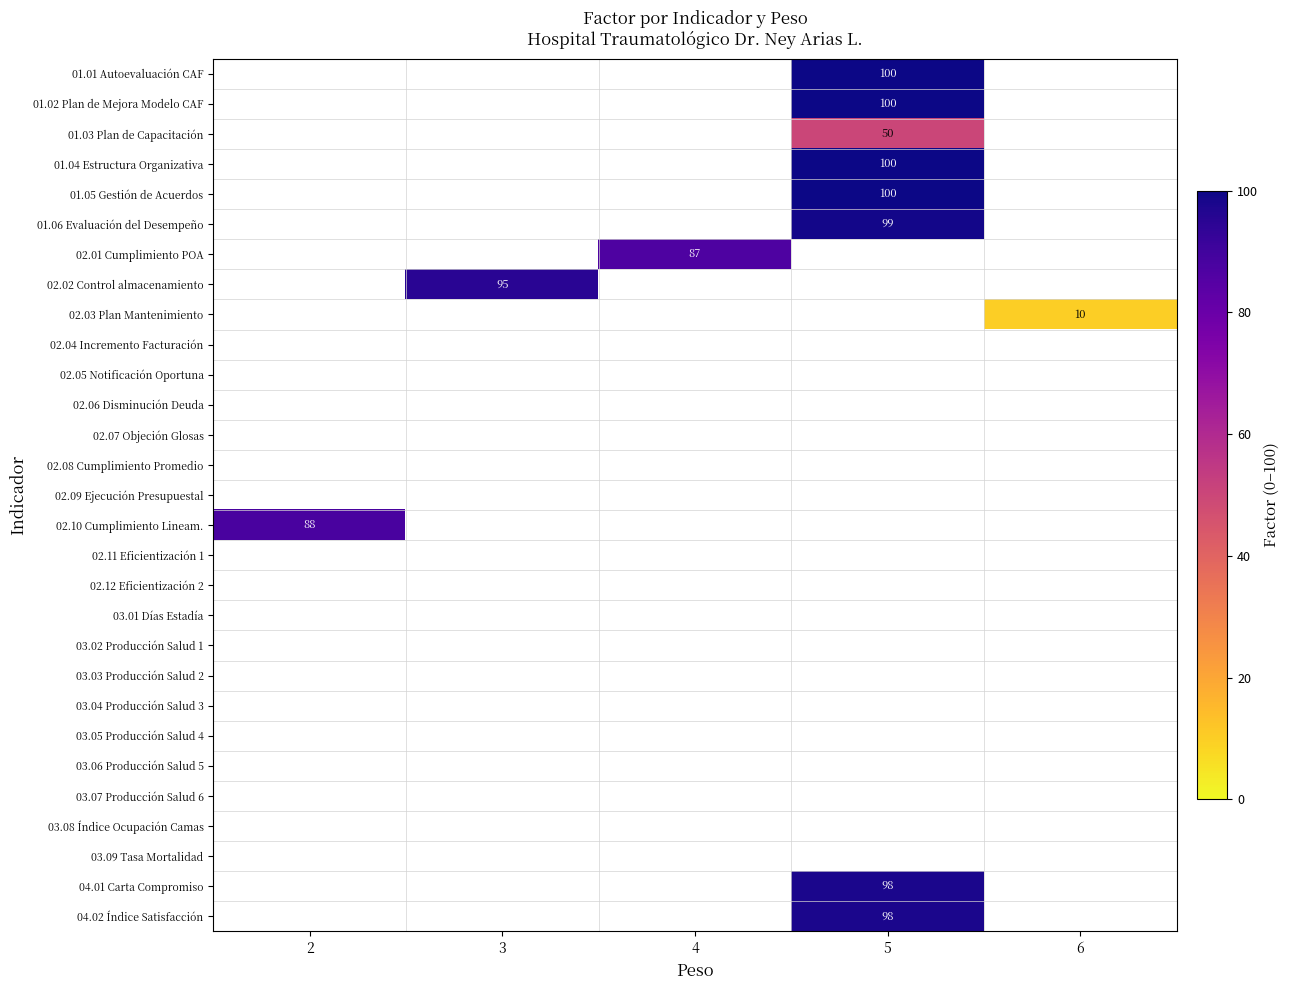

True or false: 04.01 Carta Compromiso has a value of 98 at 5.

True